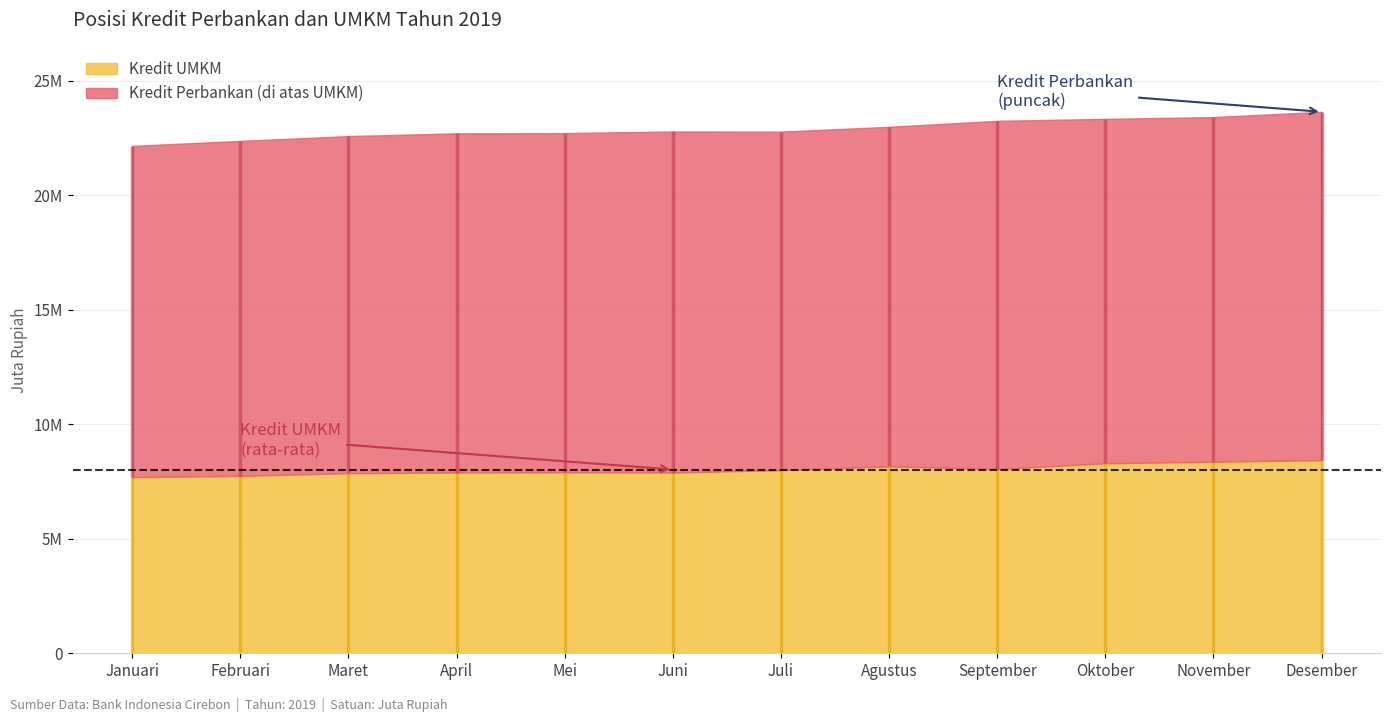

How many values in the Kredit UMKM series exceed 7998553?

5